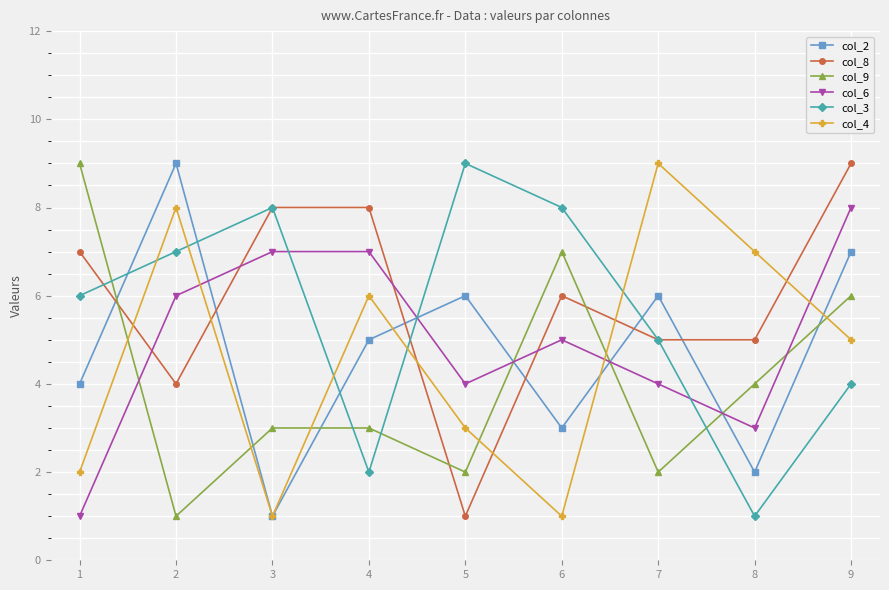

What is the sum of all col_3 values?

50